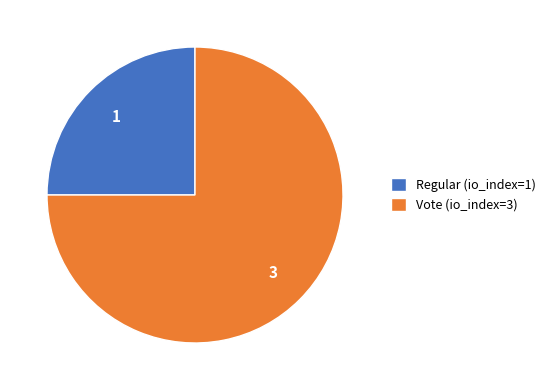

Is there any slice that represents more than half of the pie?

Yes